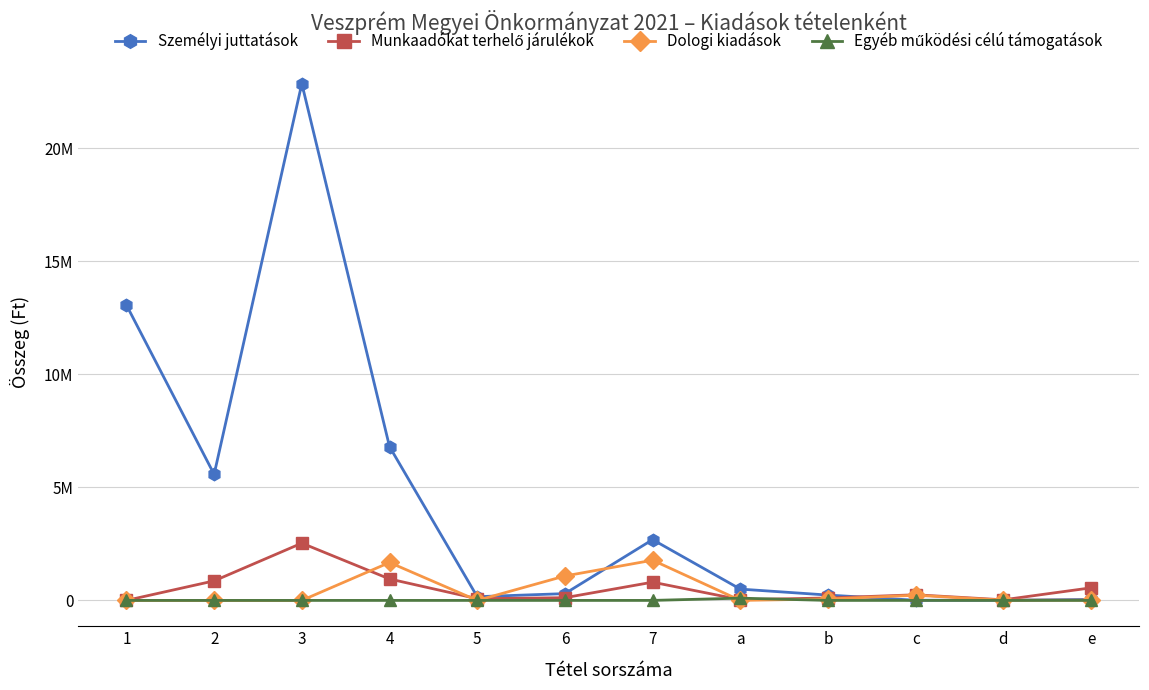

After their last crossing, which series has the higher values: Dologi kiadások or Munkaadókat terhelő járulékok?

Munkaadókat terhelő járulékok